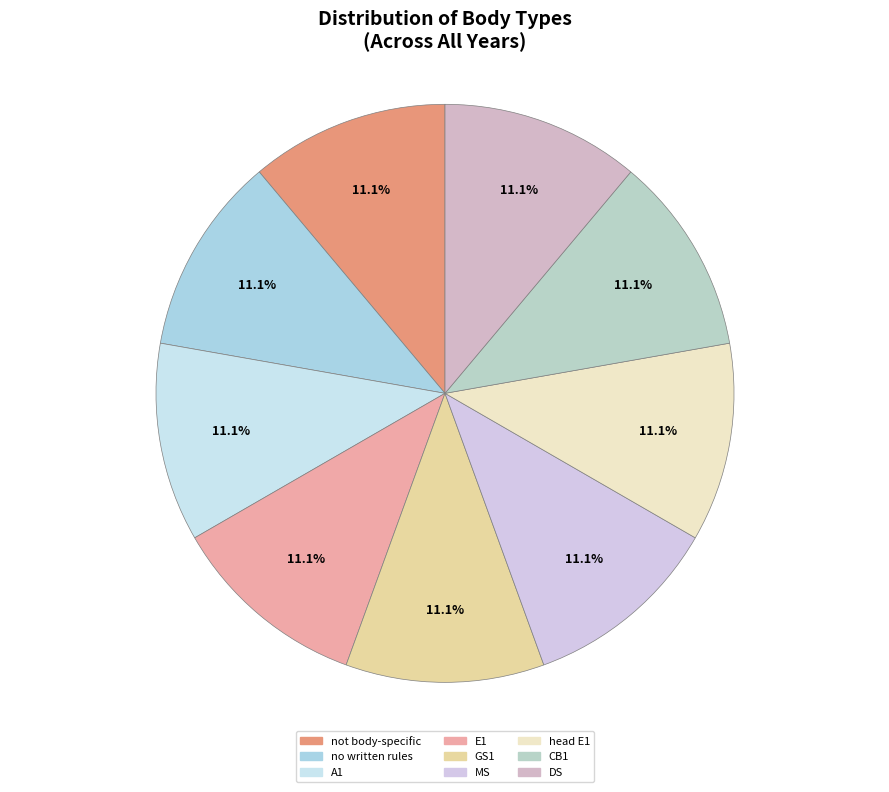

Is it true that DS is 11% of the pie?

True